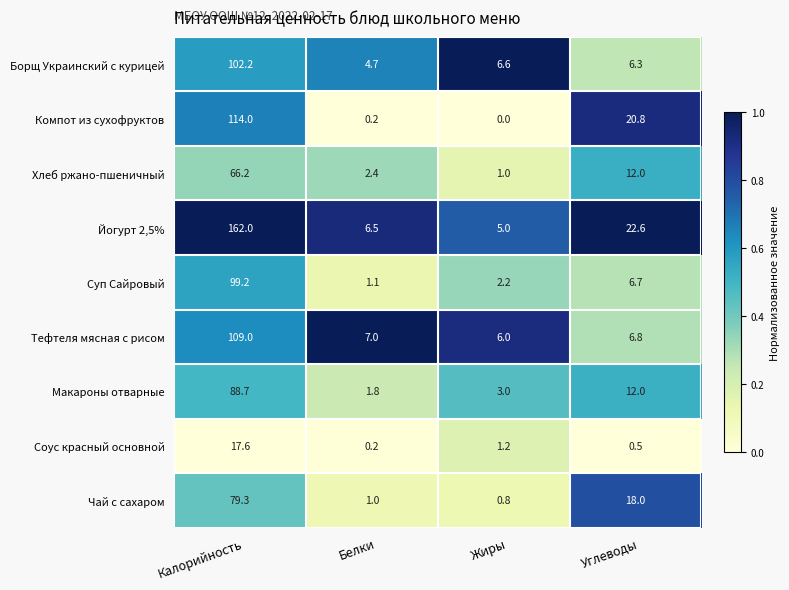

Which series has the largest total across all categories?

Йогурт 2,5%